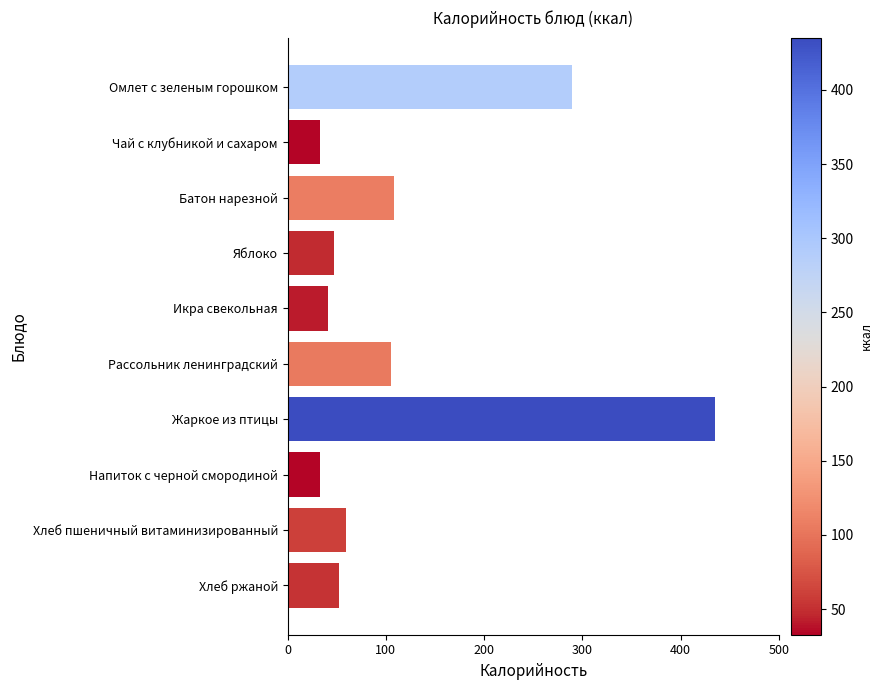

What is the maximum value shown in the chart?

435.2